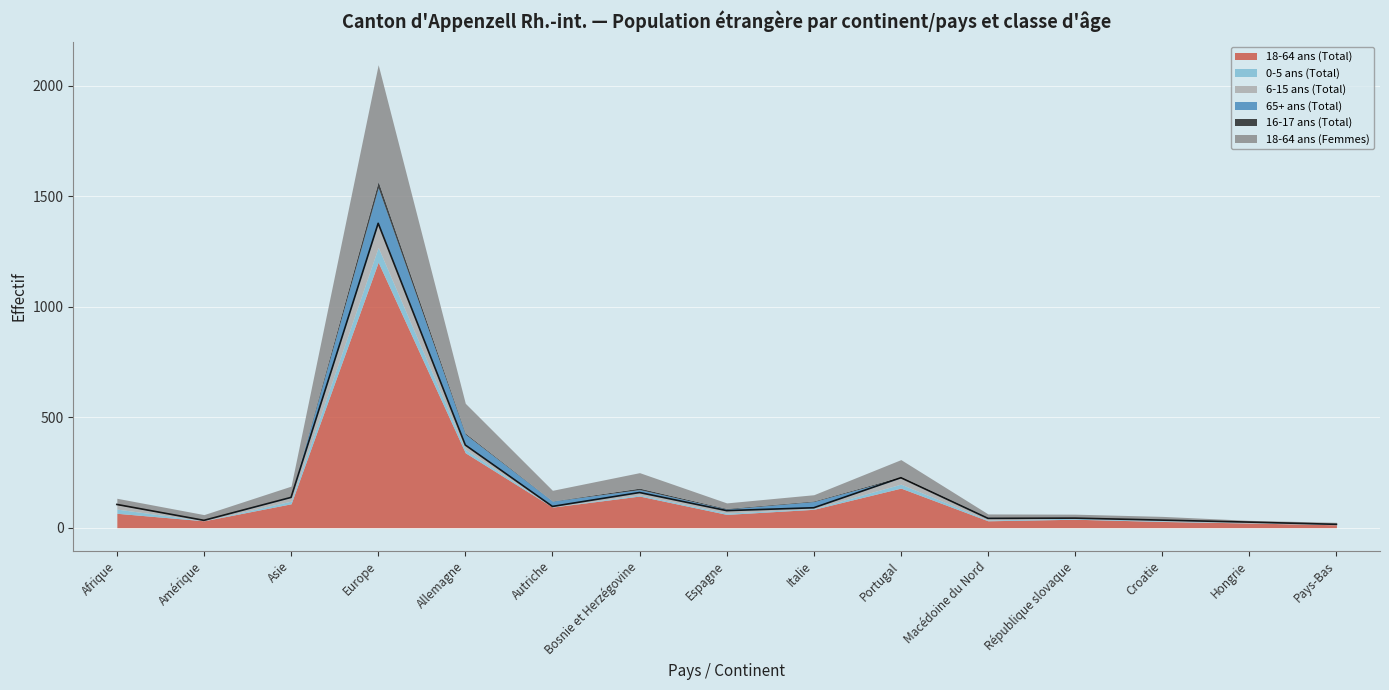

The 16-17 ans (Total) series shows 29 at Europe. True or false?

True